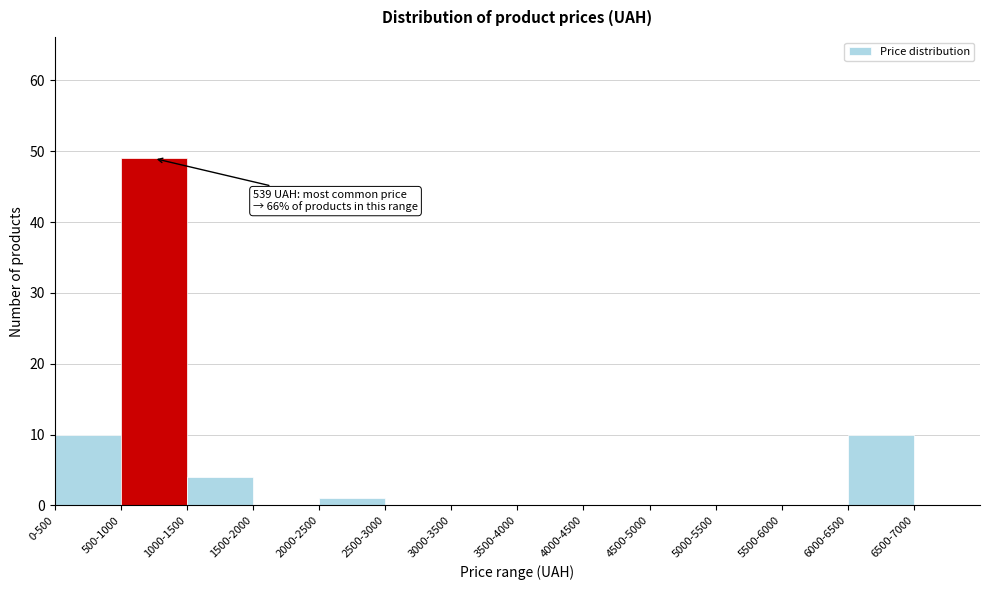

Reading right to left, transcribe all the data shown in this chart.

6500-7000=0	6000-6500=10	5500-6000=0	5000-5500=0	4500-5000=0	4000-4500=0	3500-4000=0	3000-3500=0	2500-3000=0	2000-2500=1	1500-2000=0	1000-1500=4	500-1000=49	0-500=10